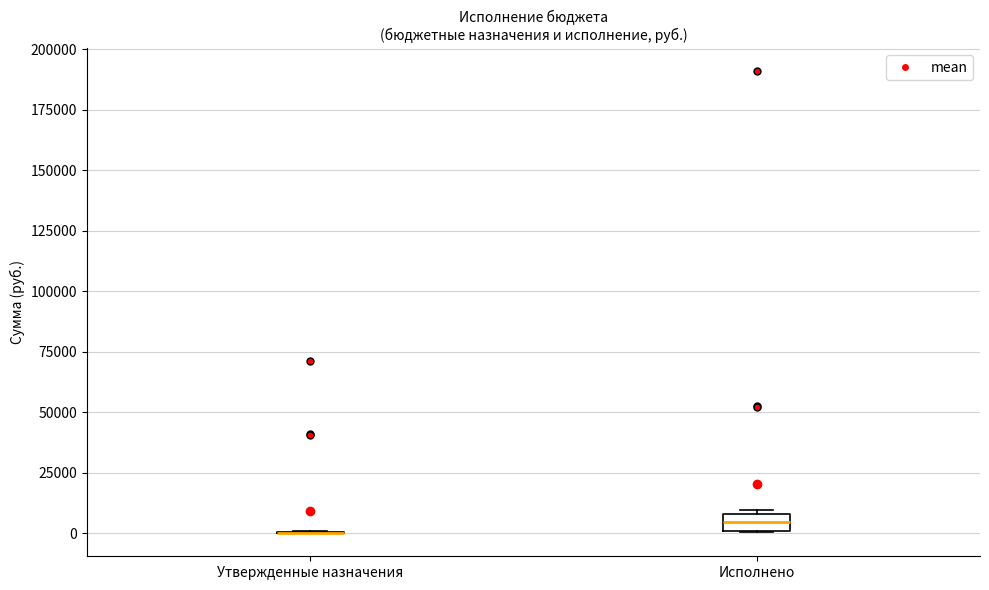

Comparing the boxes themselves (not the whiskers), which one is the tallest?

Исполнено